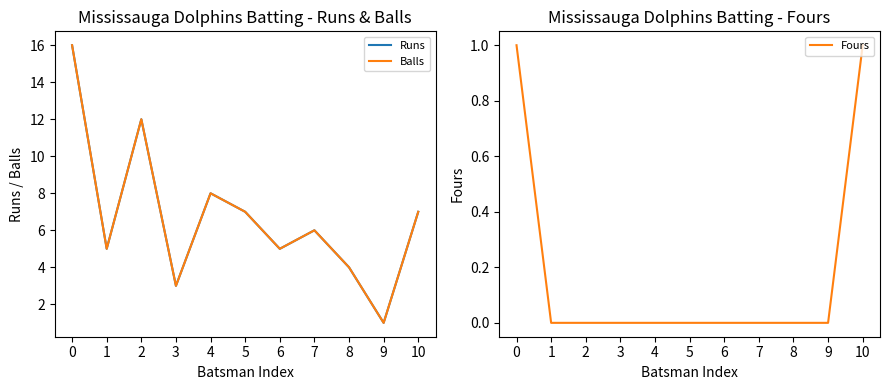

The value of Fours at 5 is 1. True or false?

False